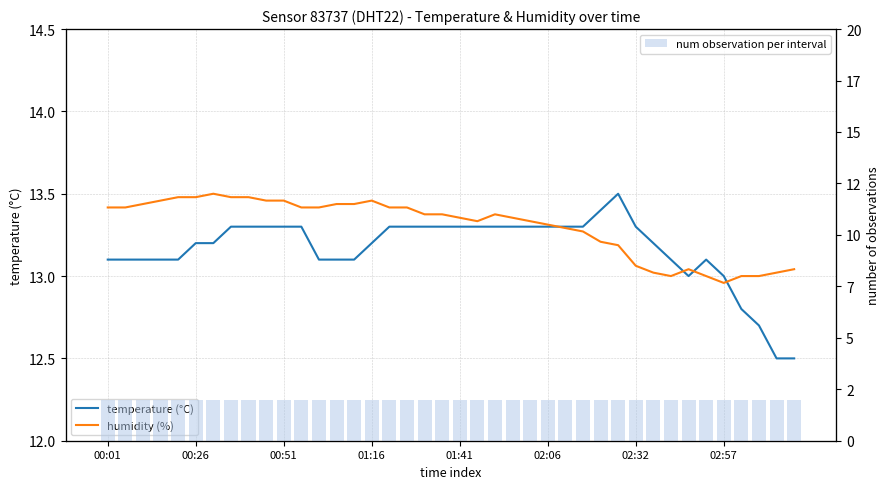

What is the label of the 15th bar from the left?

14